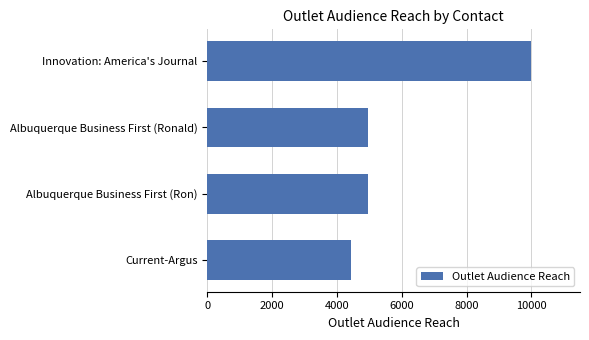

Is it true that the value at Current-Argus is 1231?

False